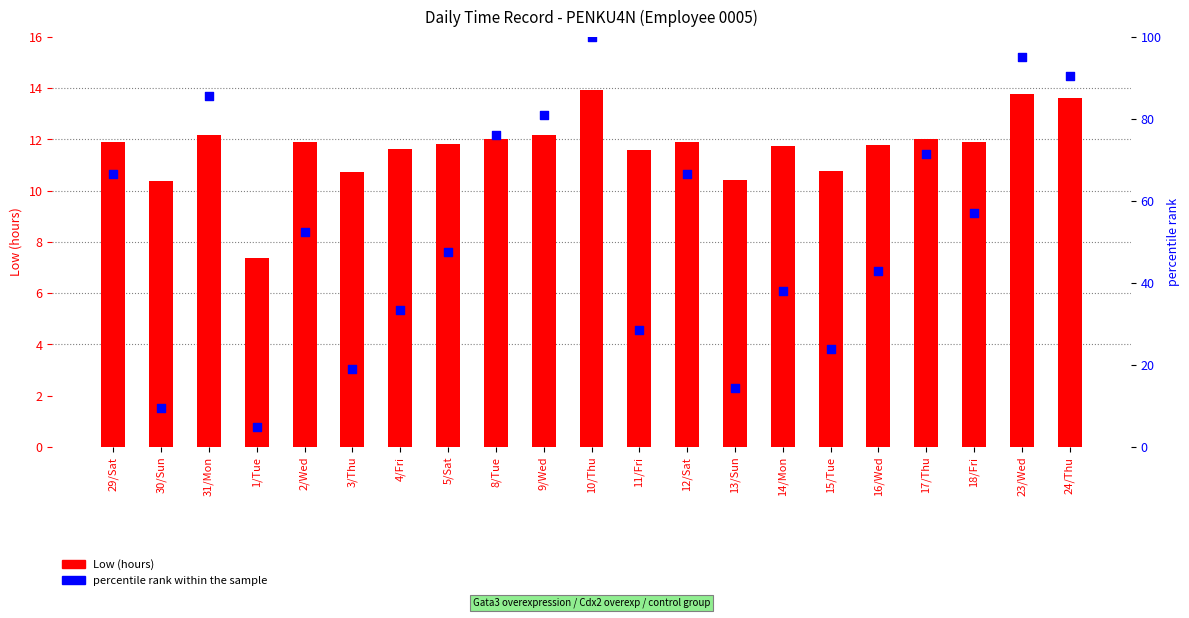

At which category is the sum across all series the highest?

10/Thu